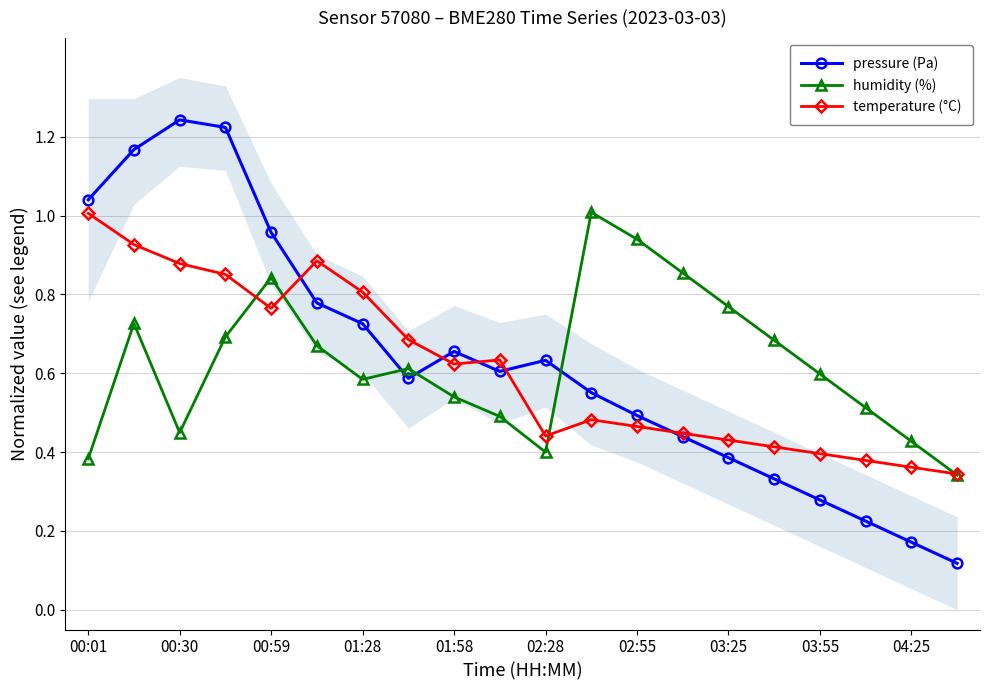

The temperature (°C) series shows 0.8 at 02:55. True or false?

False